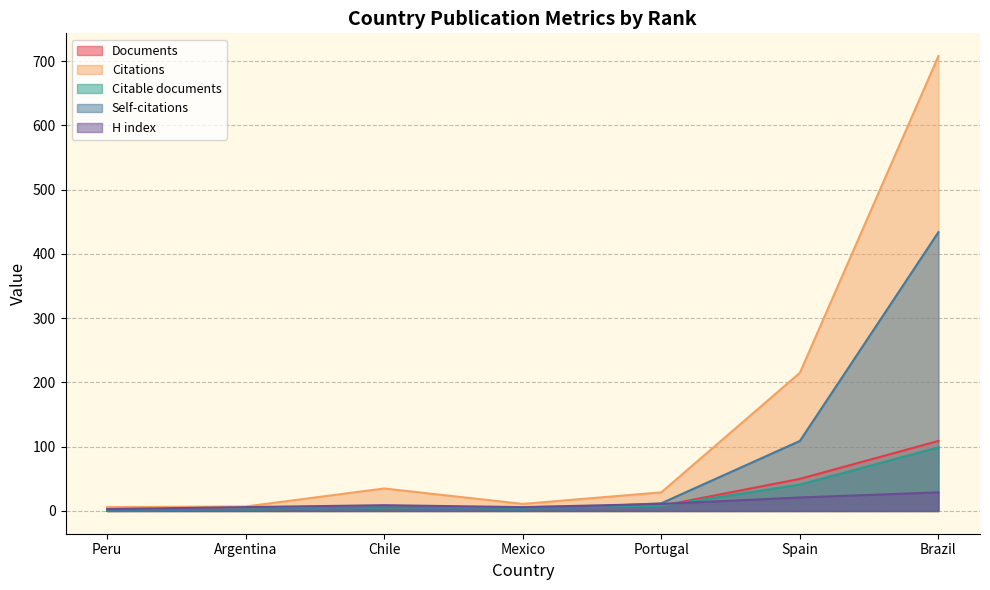

At which label does Citable documents reach its minimum?

Peru